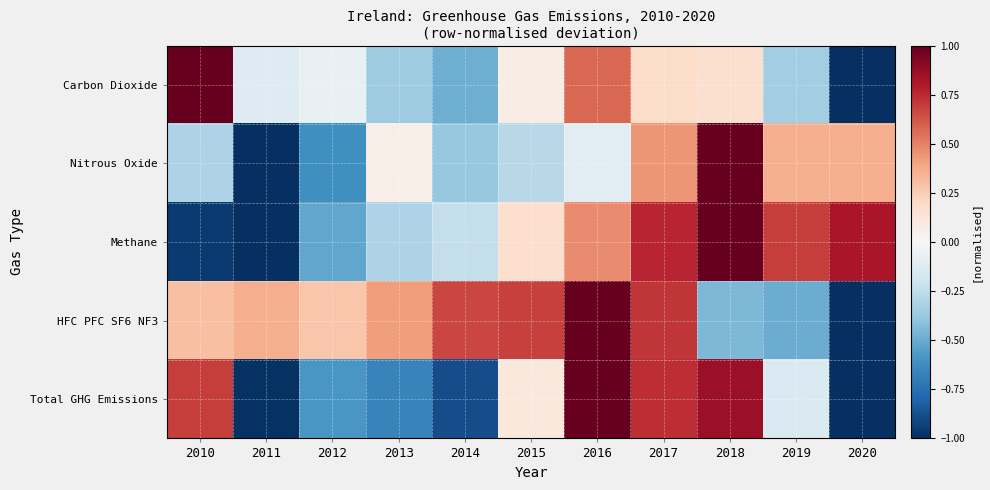

List the series in order of their peak value, highest first.

Carbon Dioxide, Nitrous Oxide, Methane, HFC PFC SF6 NF3, Total GHG Emissions